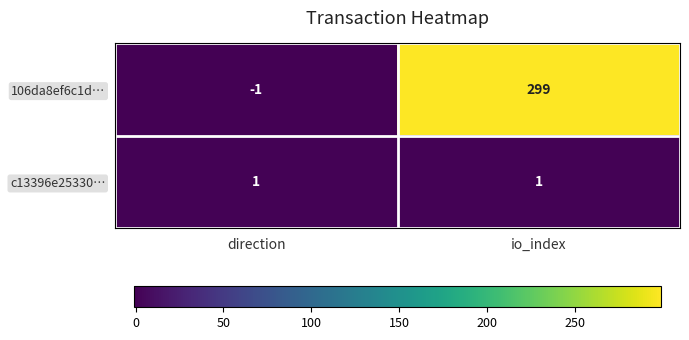

Which series has the largest total across all categories?

106da8ef6c1d…